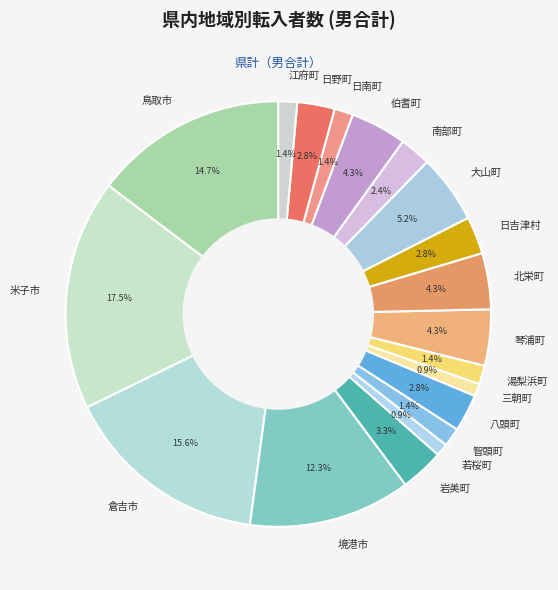

How many segments does this pie chart have?

19